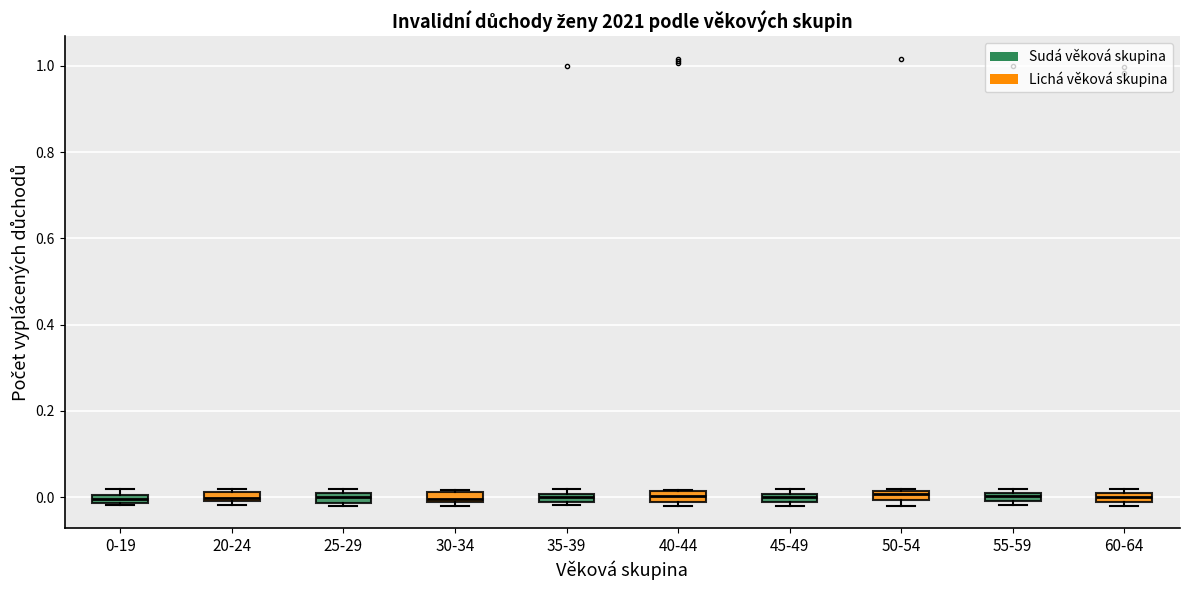

Where is the upper edge of the box for 35-39 on the y-axis? The values are not printed on the chart, so give them approximately, as read against the axis.

0.00